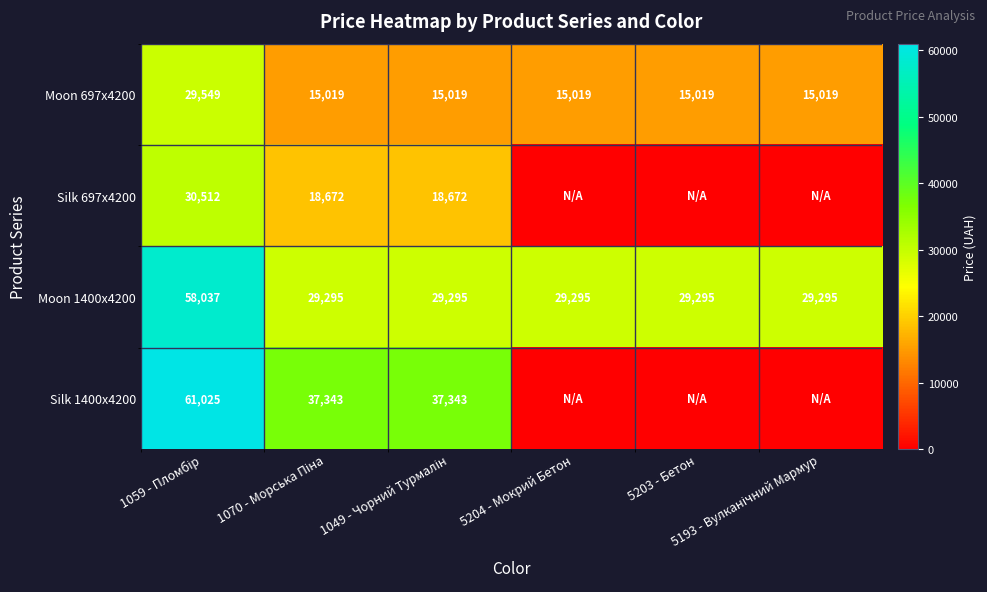

What is the minimum value for Moon 697x4200?

15019